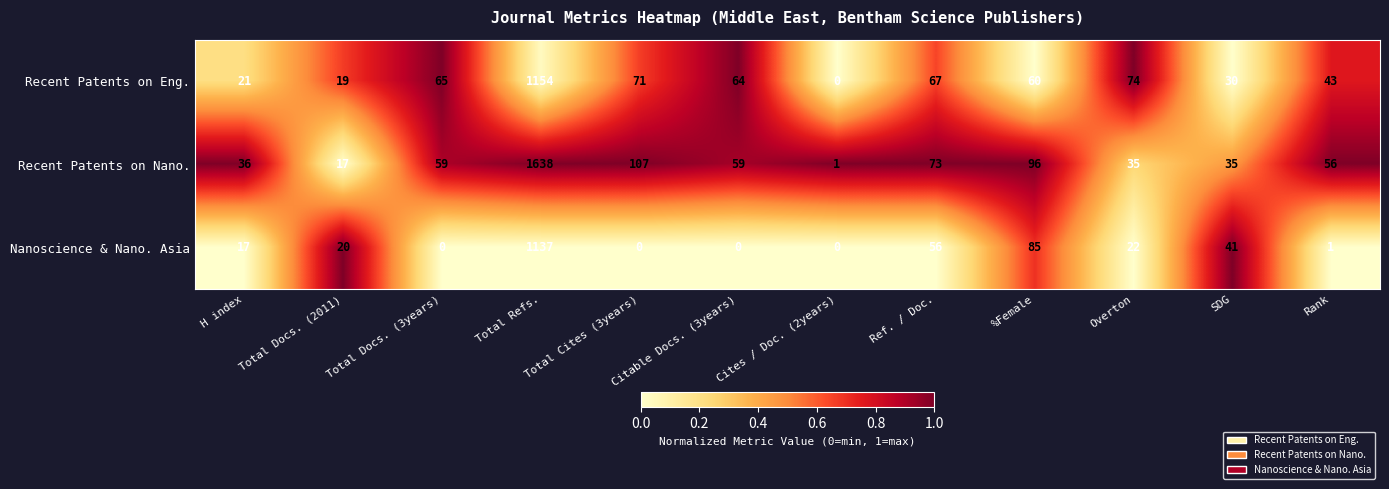

The value of Nanoscience & Nano. Asia at Ref. / Doc. is 56. True or false?

True